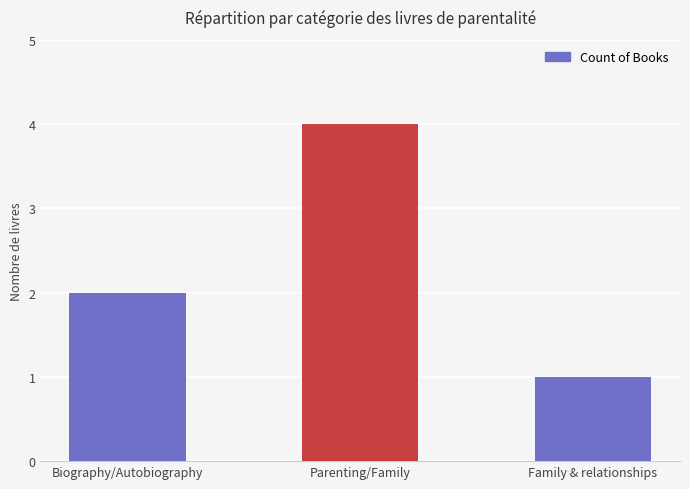

Are the bars grouped side by side (vs. stacked)?

No